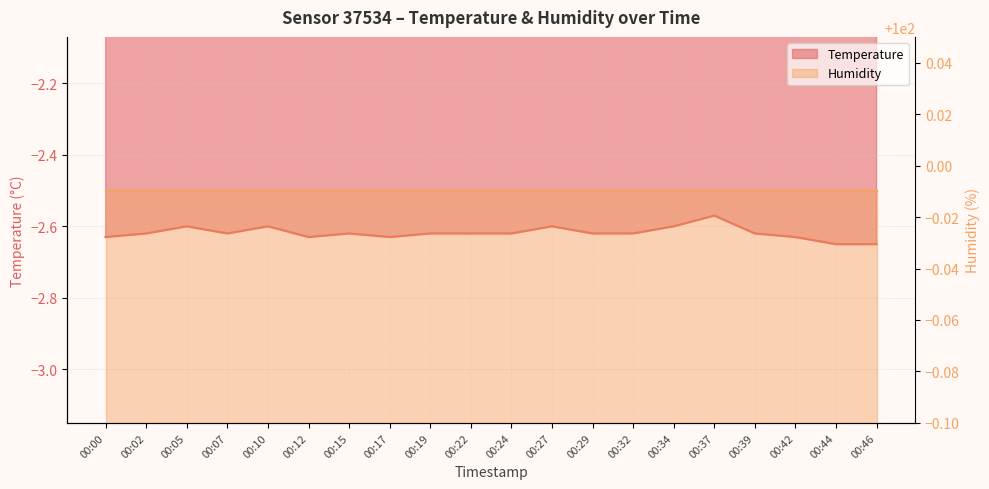

What is the difference between the maximum and second lowest values?

0.1